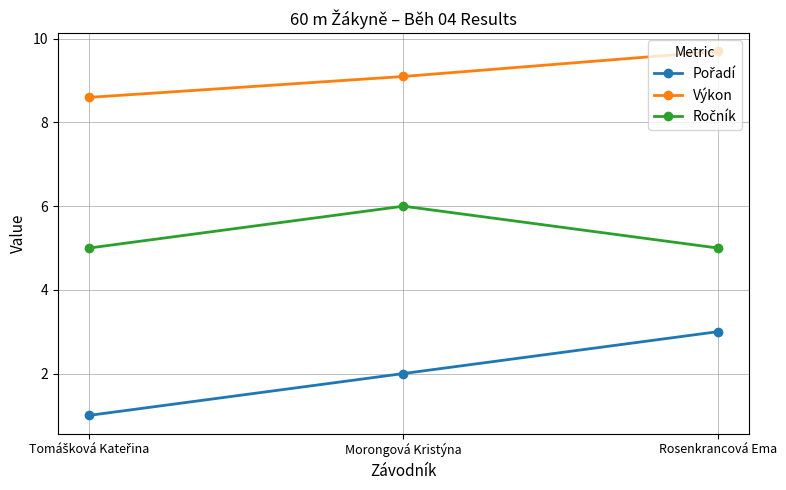

What is the difference between the maximum and minimum values in the Výkon series?

1.1